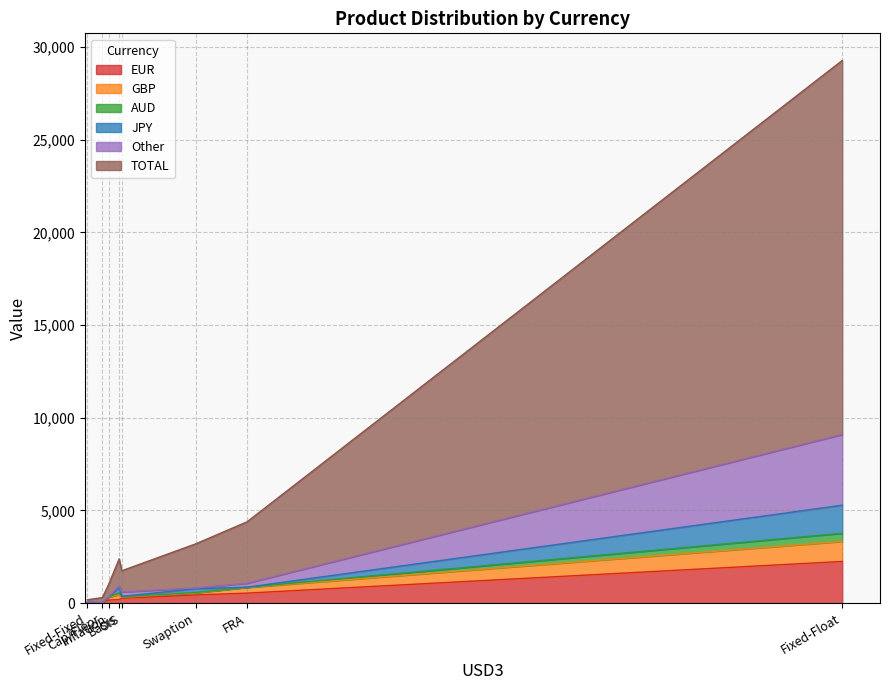

True or false: JPY has a value of -812 at Inflation.

False